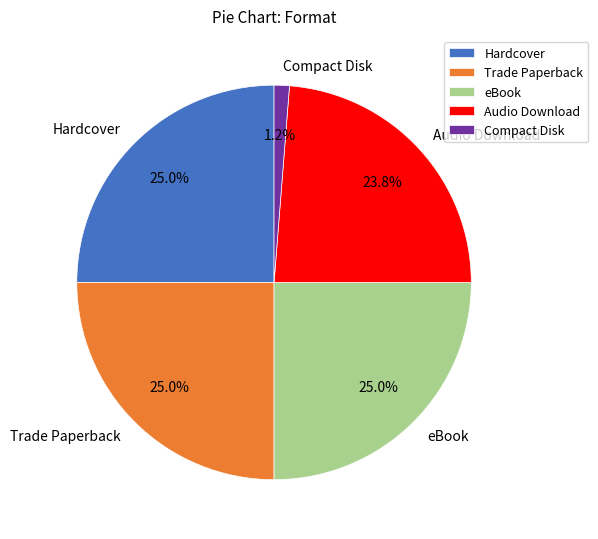

To the nearest percent, what portion does eBook represent?

25%